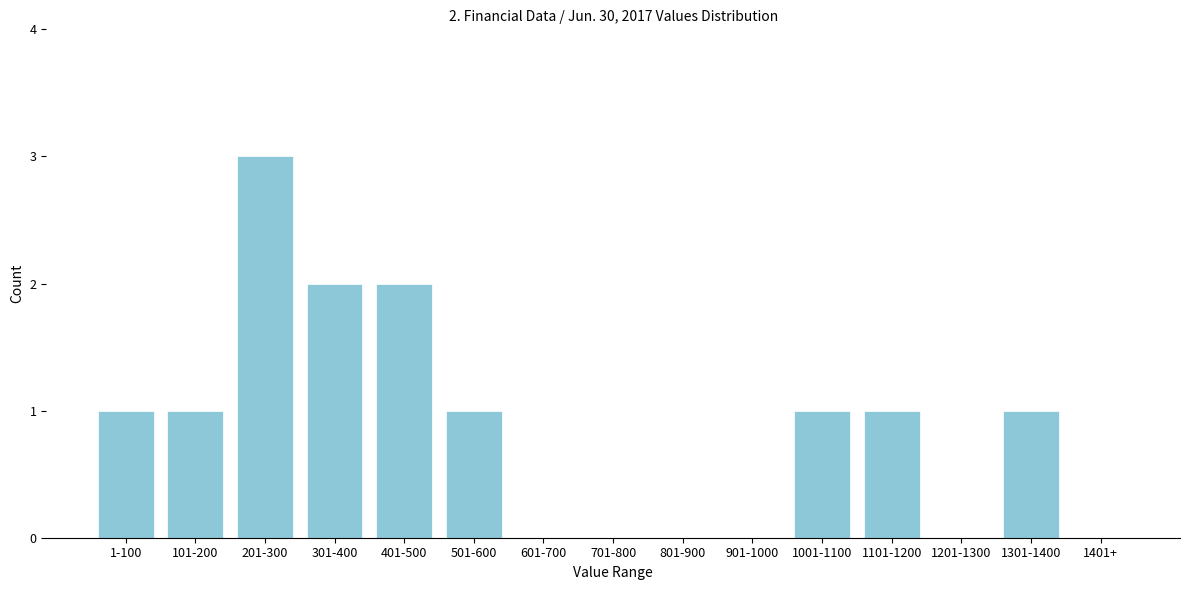

Reading left to right, transcribe all the data shown in this chart.

1-100=1	101-200=1	201-300=3	301-400=2	401-500=2	501-600=1	601-700=0	701-800=0	801-900=0	901-1000=0	1001-1100=1	1101-1200=1	1201-1300=0	1301-1400=1	1401+=0